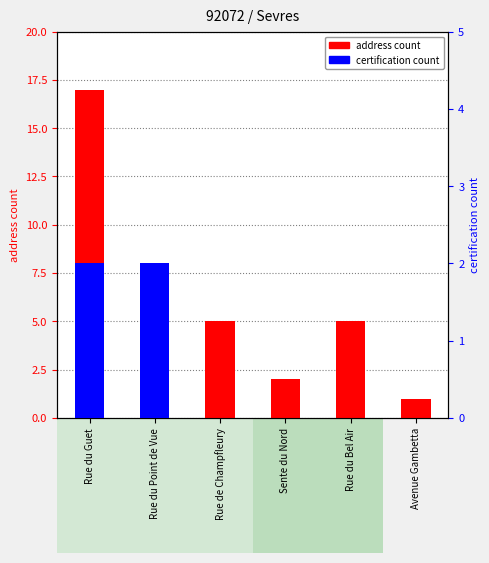

True or false: certification count has a value of 1 at Rue de Champfleury.

False